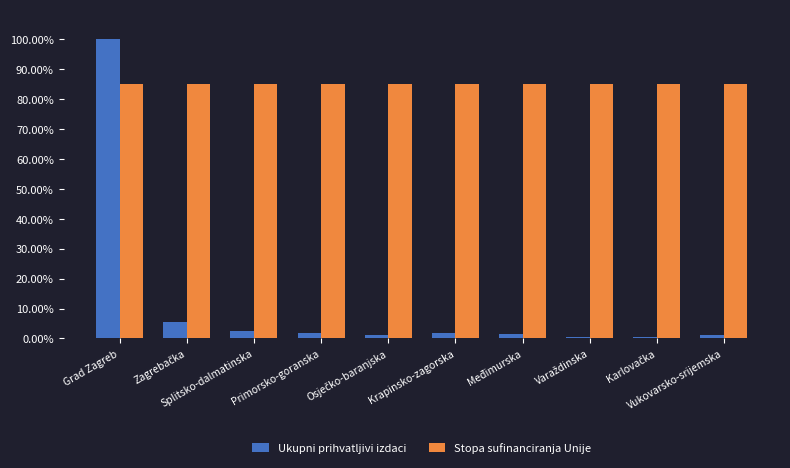

What is the total value across all series at Vukovarsko-srijemska?

86.2